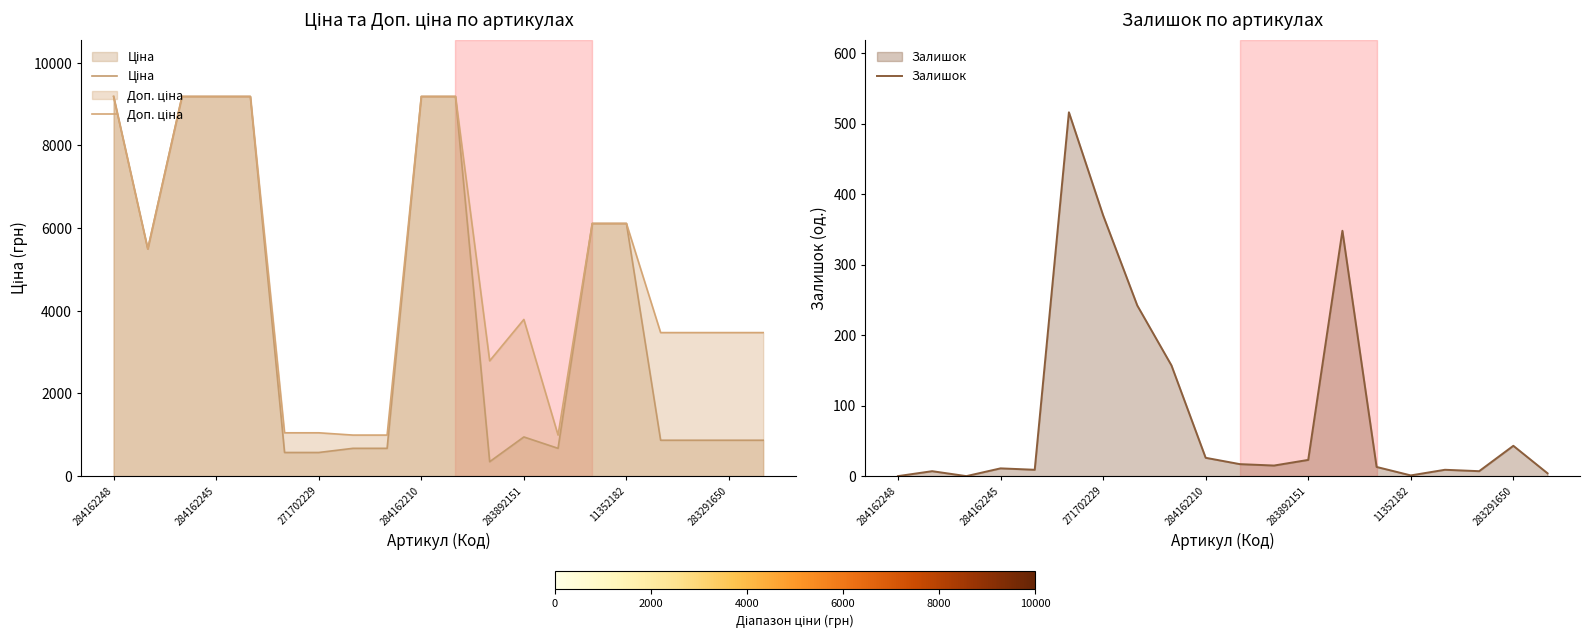

Reading right to left, extract all data points from this chart.

Ціна: 868.0	868.0	868.0	868.0	6112.5	6112.5	672.1	947.6	348.6	9185.1	9185.1	672.1	672.1	571.6	571.6	9185.1	9185.1	9185.1	5497.3	9185.1
Доп. ціна: 3472.1	3472.1	3472.1	3472.1	6112.5	6112.5	992.7	3790.3	2789.2	9185.1	9185.1	992.7	992.7	1048.0	1048.0	9185.1	9185.1	9185.1	5497.3	9185.1
Залишок: 4.0	43.0	7.0	9.0	1.0	13.0	348.0	23.0	15.0	17.0	26.0	157.0	242.0	370.0	516.0	9.0	11.0	0.0	7.0	0.0